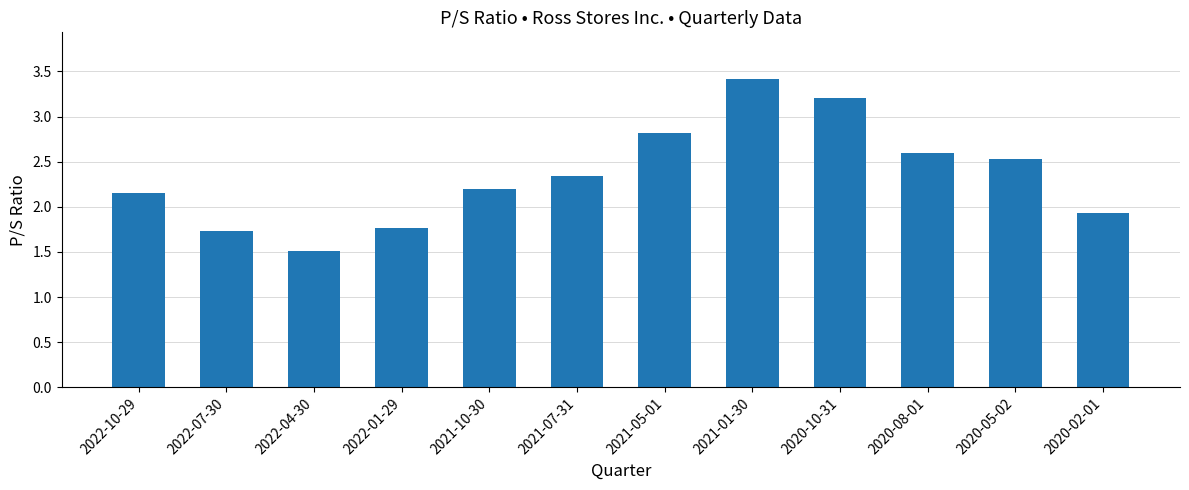

What position from the right is 2021-07-31?

7